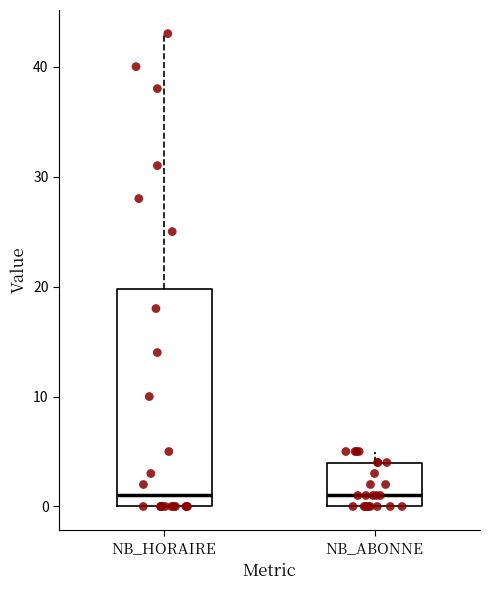

Reading left to right, transcribe this box plot: for each box, give where its median line is, the range the box spans, and where its two whiskers end, as read against the y-axis. The values are not printed on the chart, so give them approximately, as read against the axis.

NB_HORAIRE: median 1, box 0 to 20, whiskers 0 to 43
NB_ABONNE: median 1, box 0 to 4, whiskers 0 to 5